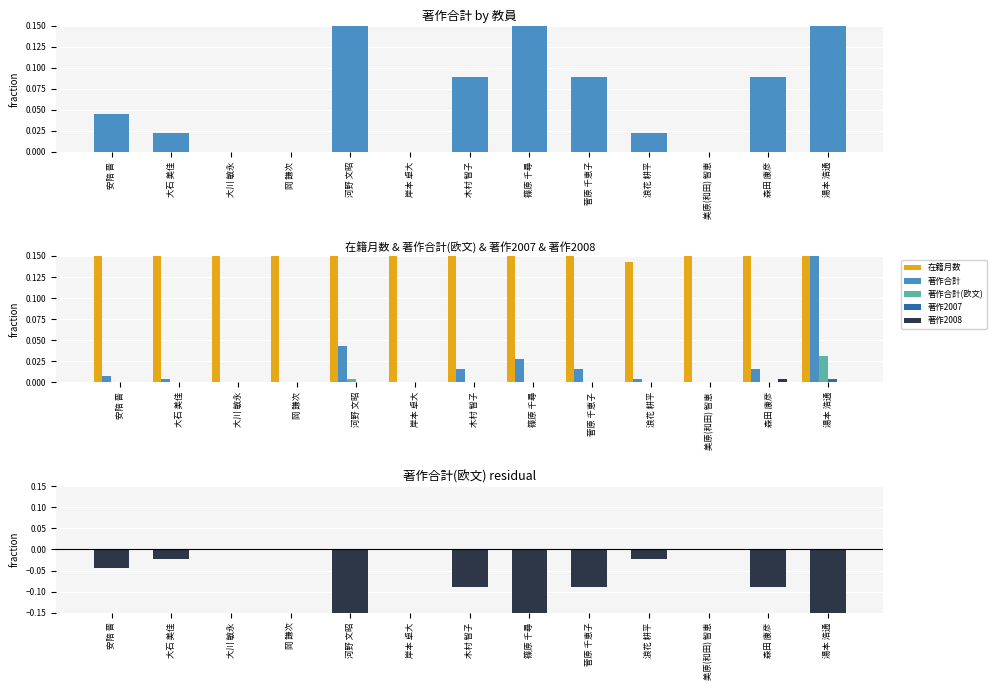

How many groups of bars are there?

13